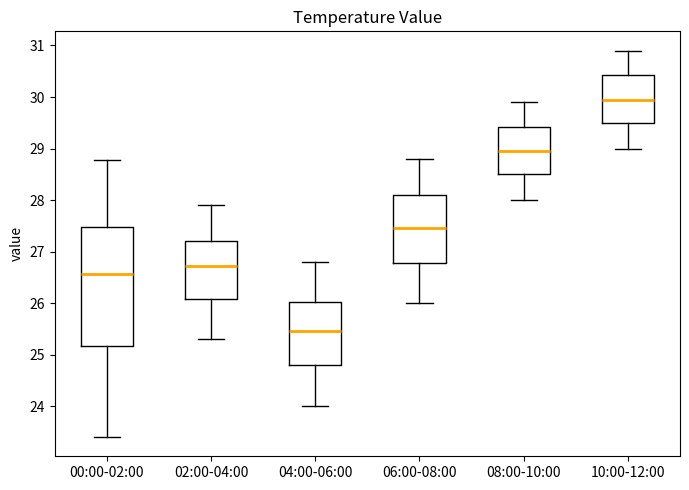

Reading left to right, transcribe this box plot: for each box, give where its median line is, the range the box spans, and where its two whiskers end, as read against the y-axis. The values are not printed on the chart, so give them approximately, as read against the axis.

00:00-02:00: median 26.6, box 25.2 to 27.5, whiskers 23.4 to 28.8
02:00-04:00: median 26.7, box 26.1 to 27.2, whiskers 25.3 to 27.9
04:00-06:00: median 25.5, box 24.8 to 26.0, whiskers 24.0 to 26.8
06:00-08:00: median 27.5, box 26.8 to 28.1, whiskers 26.0 to 28.8
08:00-10:00: median 29.0, box 28.5 to 29.4, whiskers 28.0 to 29.9
10:00-12:00: median 30.0, box 29.5 to 30.4, whiskers 29.0 to 30.9